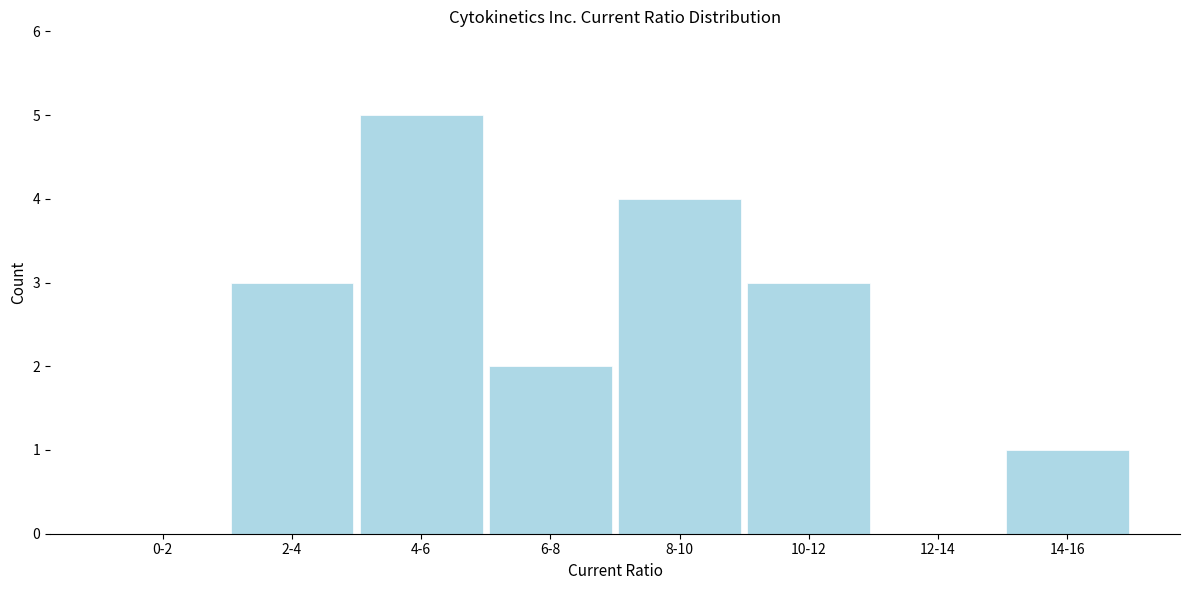

Reading left to right, transcribe all the data shown in this chart.

0-2=0	2-4=3	4-6=5	6-8=2	8-10=4	10-12=3	12-14=0	14-16=1